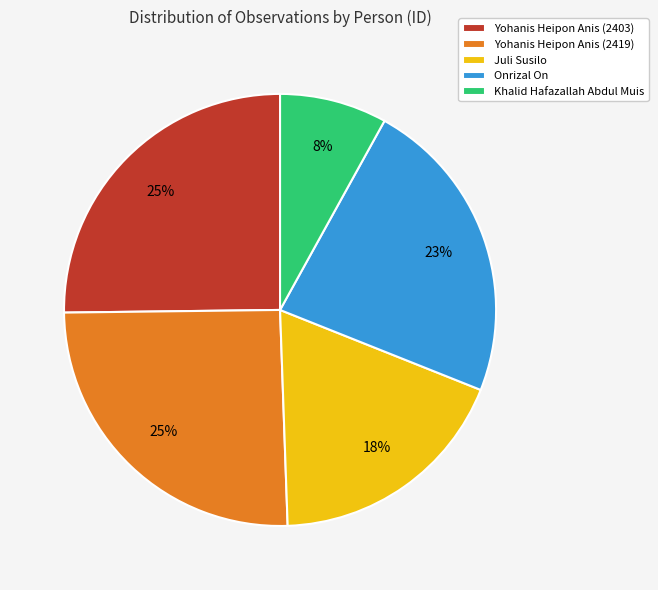

What percentage is the Yohanis Heipon Anis (2419) slice, to the nearest percent?

25%